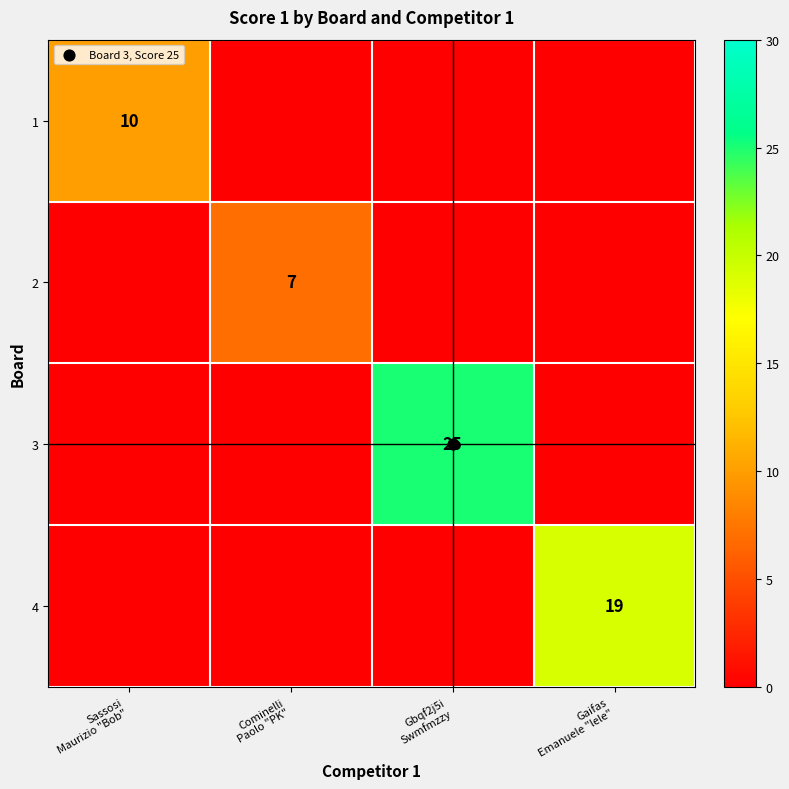

At which label does 4 reach its peak?

Gaifas Emanuele "lele"